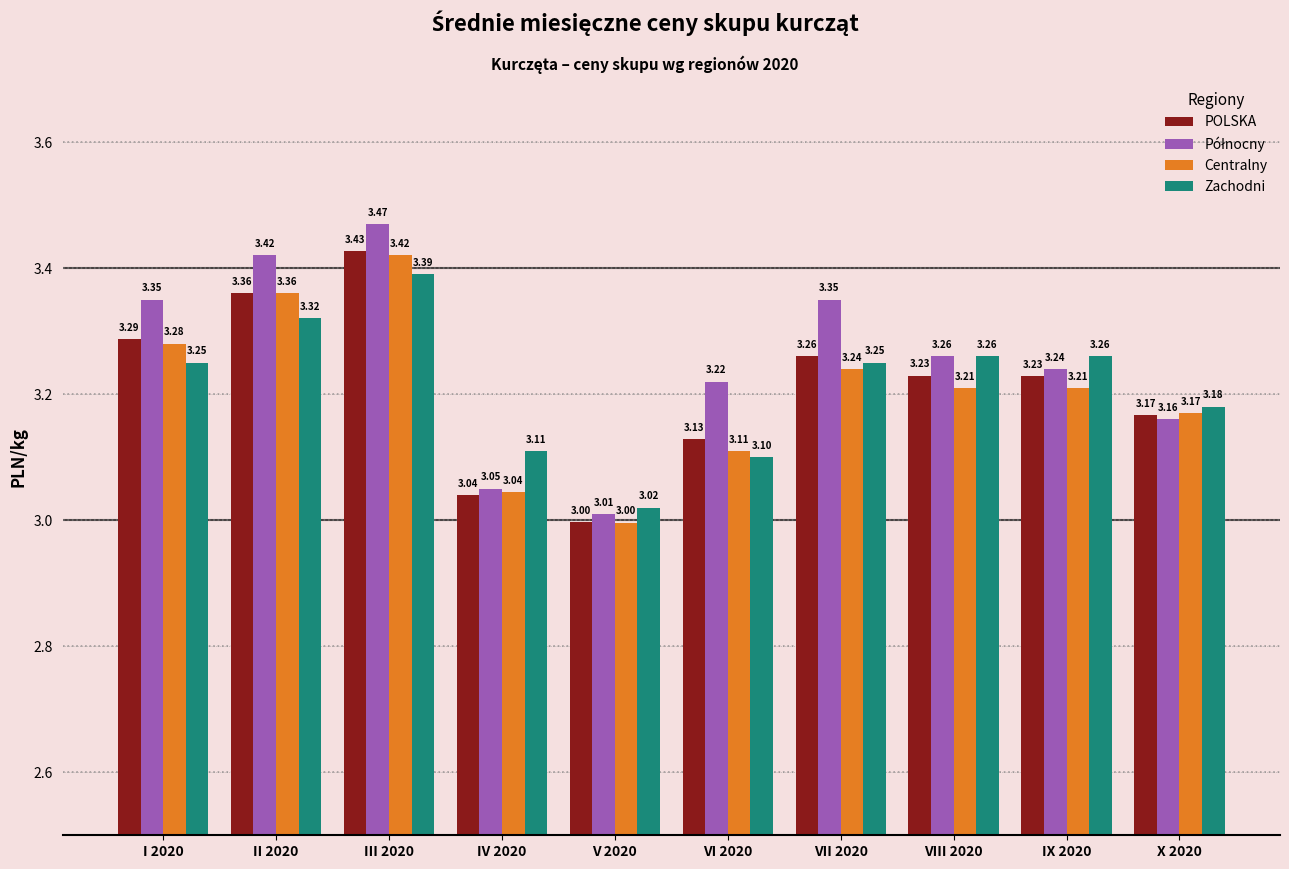

What is the difference between the POLSKA values at IV 2020 and III 2020?

0.4